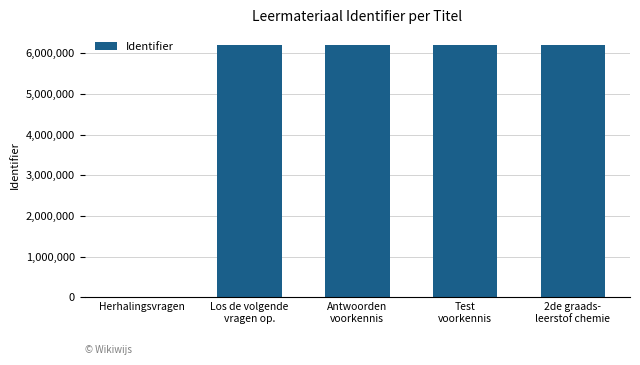

What is the sum of all values?

24842365